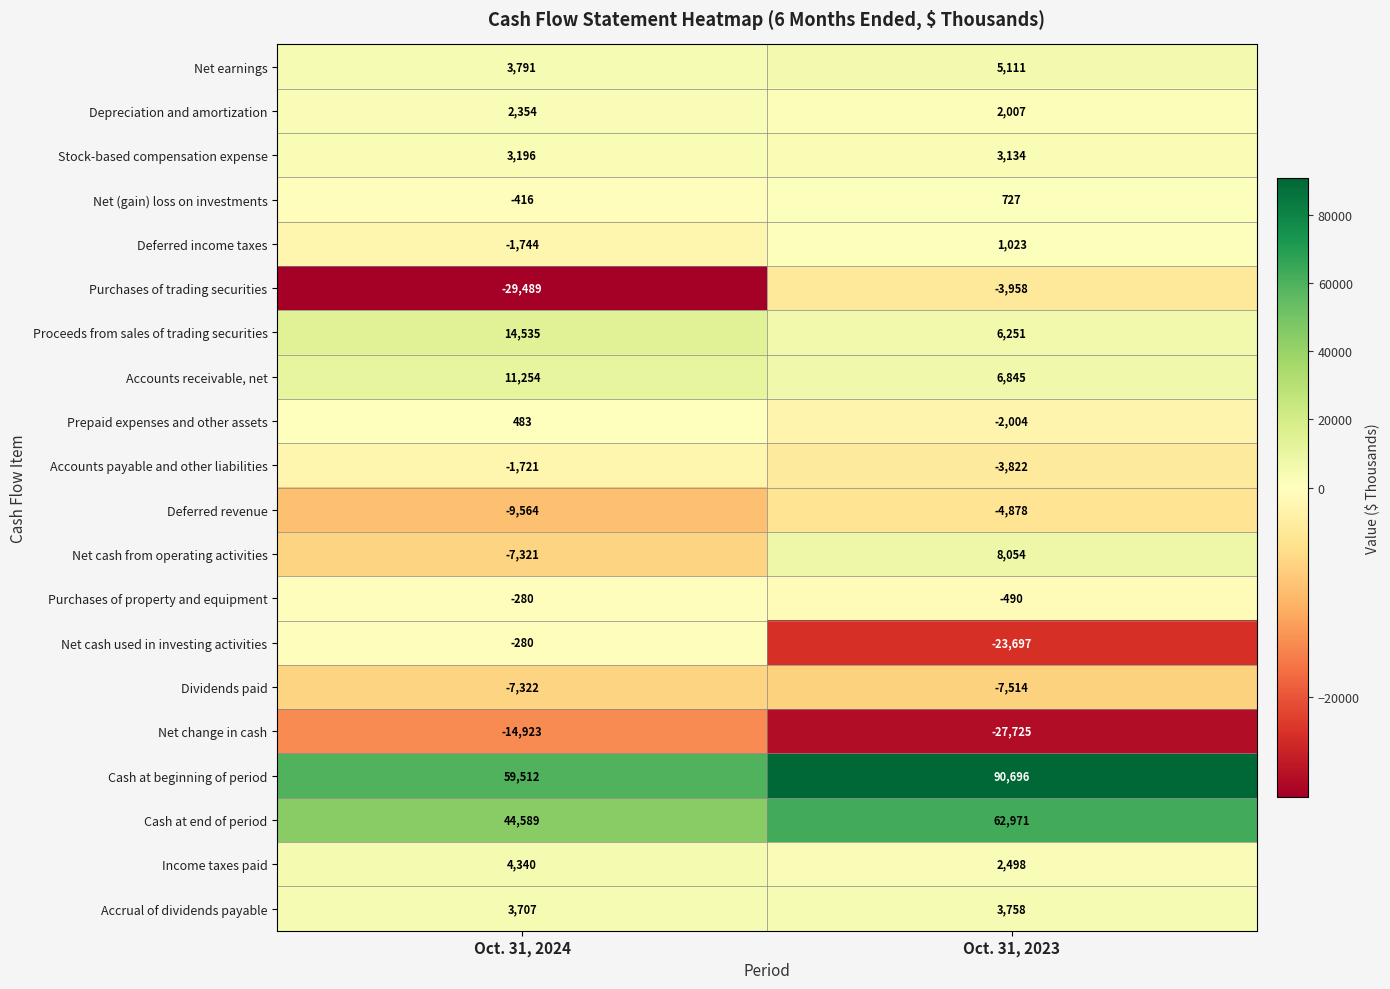

Which category has the highest value across all series?

Oct. 31, 2023